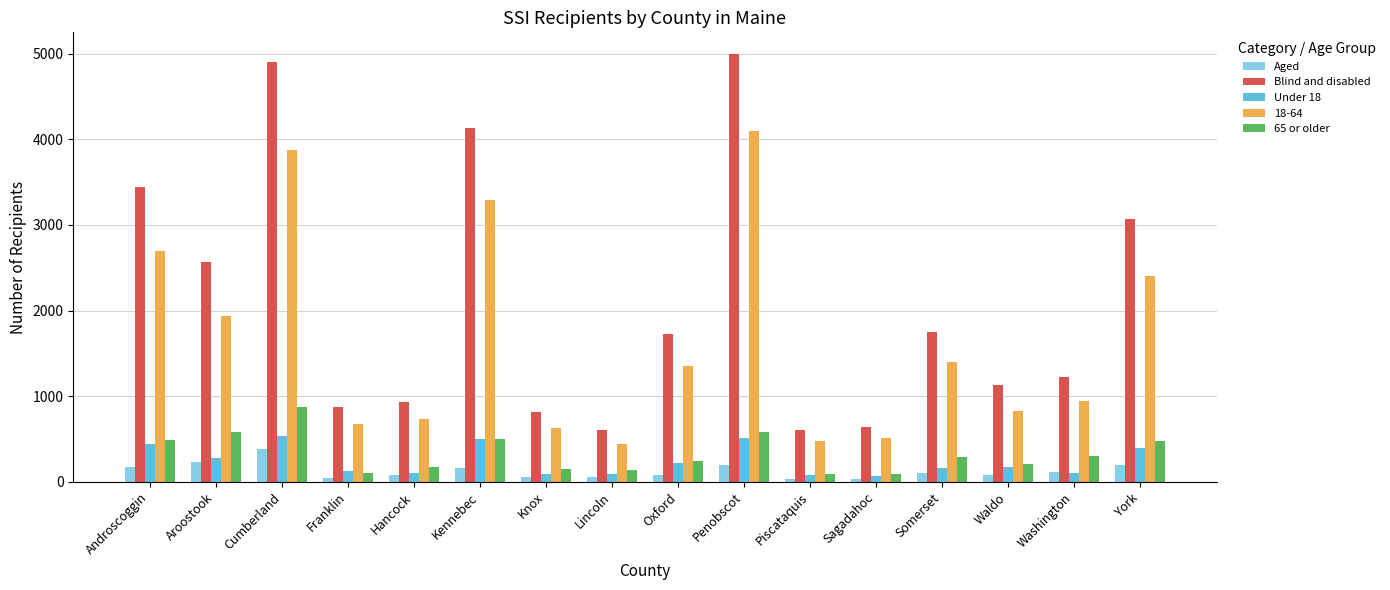

Which series has the largest range (max minus min)?

Blind and disabled